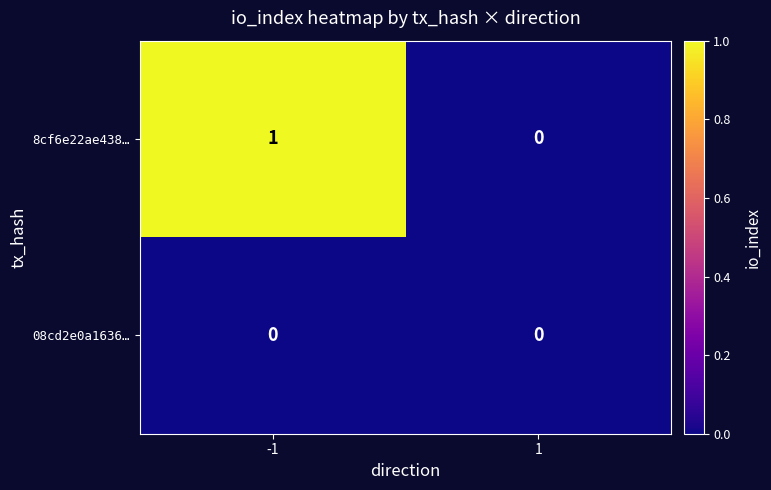

Reading left to right, extract all data points from this chart.

8cf6e22ae438…: -1=1	1=0
08cd2e0a1636…: -1=0	1=0